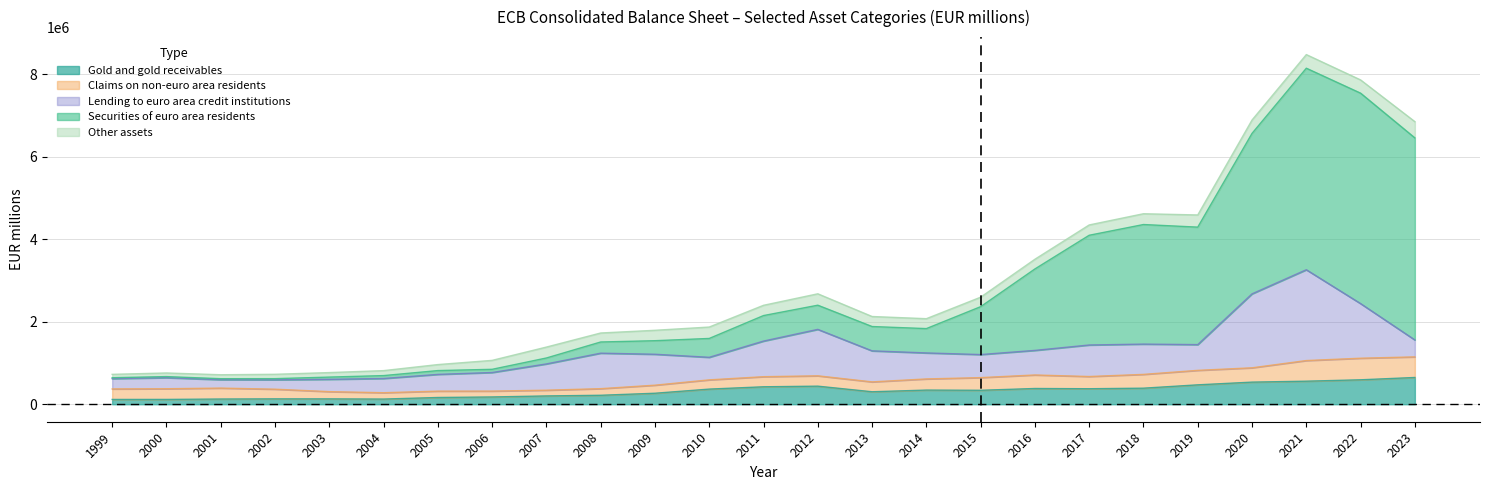

Reading left to right, what are all the values shown in this chart?

Gold and gold receivables: 116610	117073	126801	130739	130344	125730	163881	176768	201584	217722	266919	367402	423458	438686	302940	343630	338713	382061	376300	389765	470742	536542	559373	592898	649110
Claims on non-euro area residents: 254882	258825	264986	234486	175579	153856	154140	142288	139030	160372	195479	224001	244623	250771	239288	270250	307243	327859	296201	334369	351133	347172	500191	523240	499583
Lending to euro area credit institutions: 248815	268648	203597	227654	298163	345112	405966	450541	637178	860312	749890	546747	863568	1126019	752288	630341	558989	595873	764310	734381	624232	1793194	2201882	1324347	410290
Securities of euro area residents: 23521	26071	24417	27828	54466	70244	92367	77614	143983	271196	328652	457415	618764	586133	590008	590265	1161004	1974866	2660726	2899300	2848351	3890770	4886410	5102068	4898966
Other assets: 81567	87676	95567	105808	109365	120479	145635	216728	264454	218134	252288	276493	248860	276483	243063	240254	229802	235368	250052	261556	295174	324056	330198	321222	393943